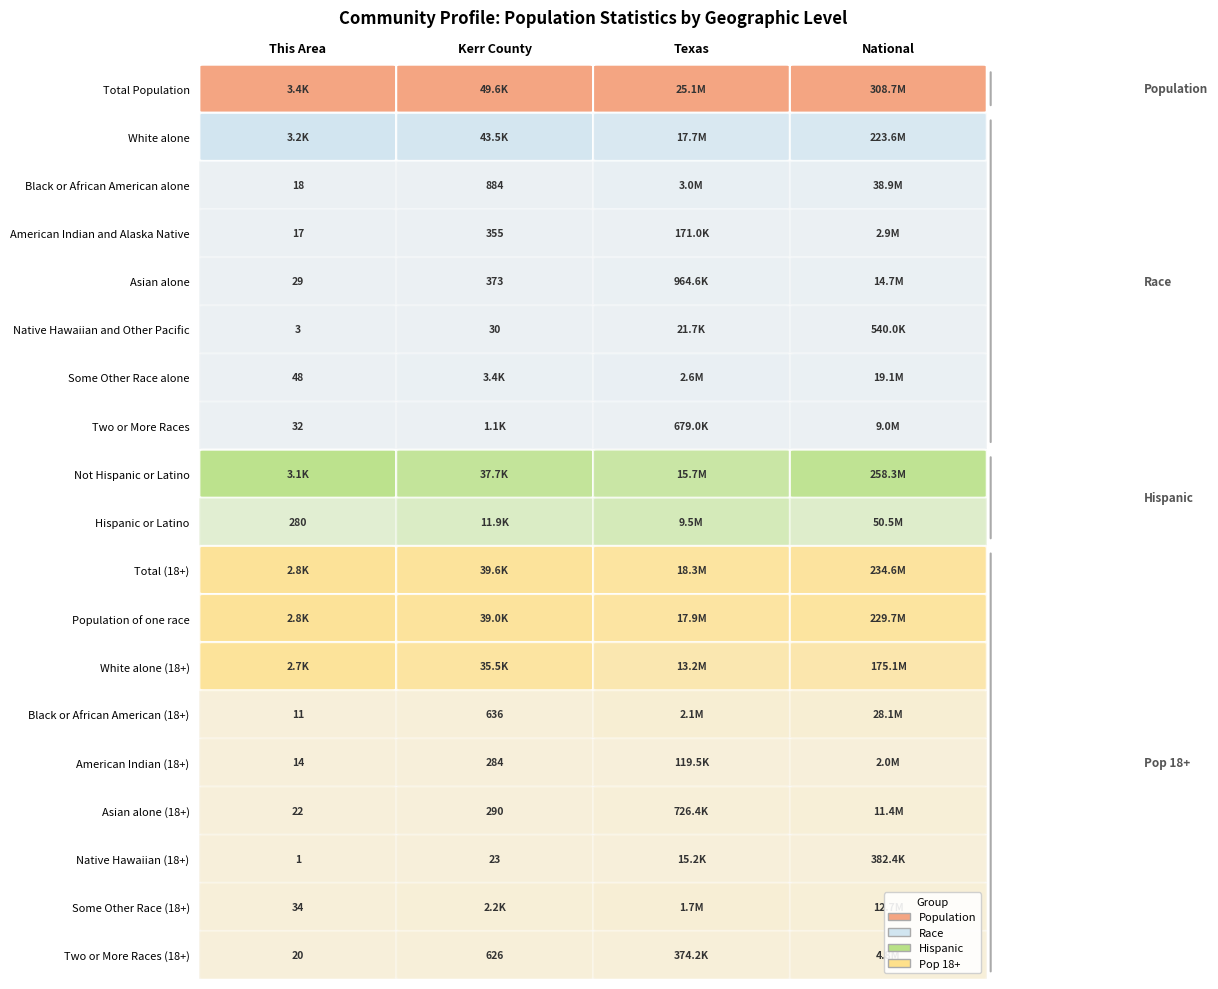

Which category has the highest value in the Texas series?

Total Population